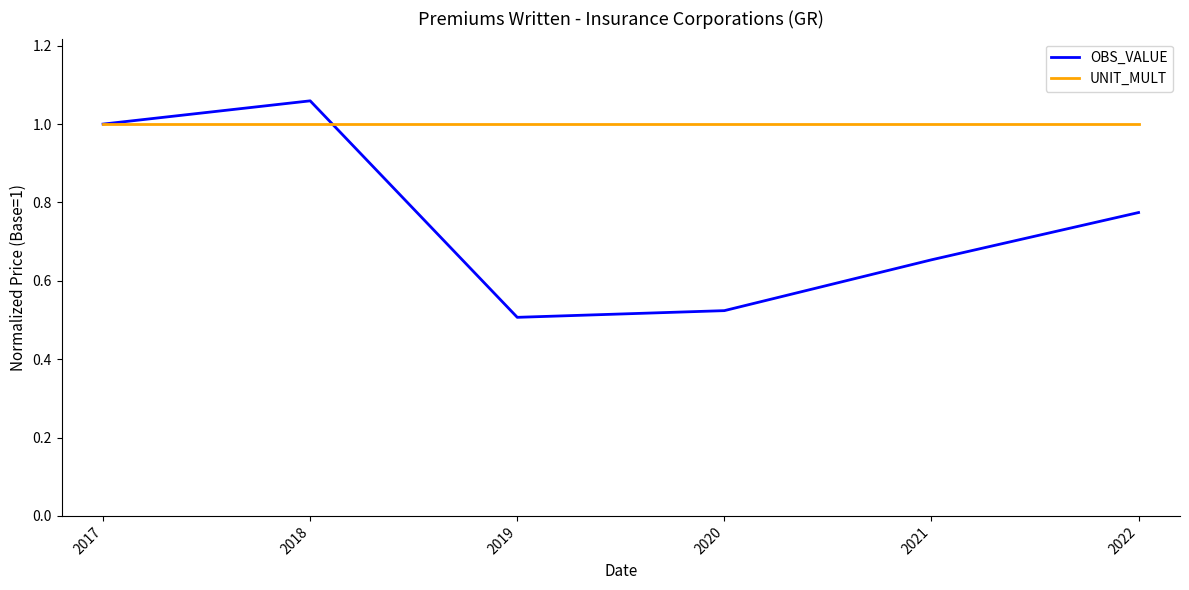

What value does the UNIT_MULT series have at 2022?

1.0